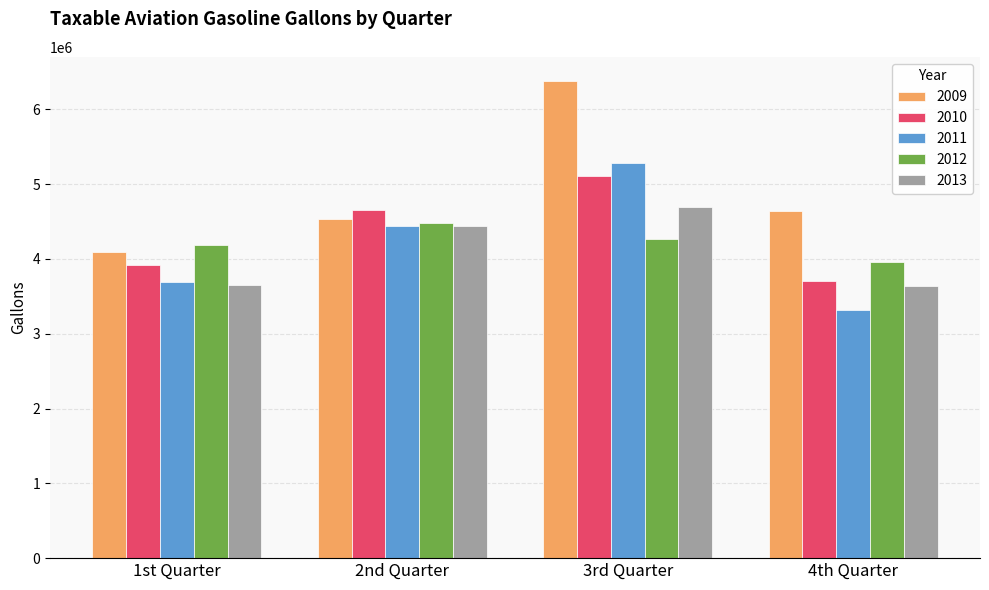

What is the sum of all 2010 values?

17387049